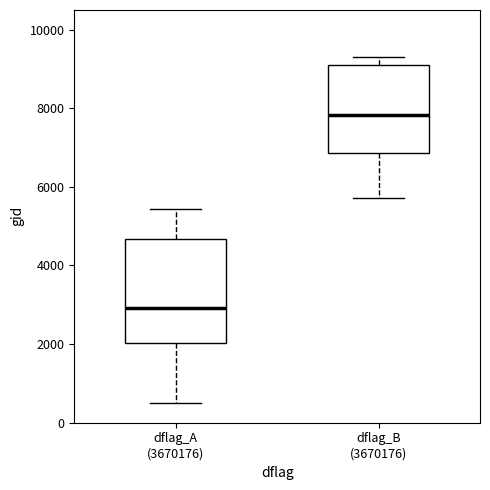

Reading left to right, read every box against the y-axis: the position of its median line, the range the box covers, and the ends of its whiskers. The values are not printed on the chart, so give them approximately, as read against the axis.

dflag_A (3670176): median 3000, box 2000 to 4600, whiskers 600 to 5400
dflag_B (3670176): median 7800, box 6800 to 9000, whiskers 5800 to 9400